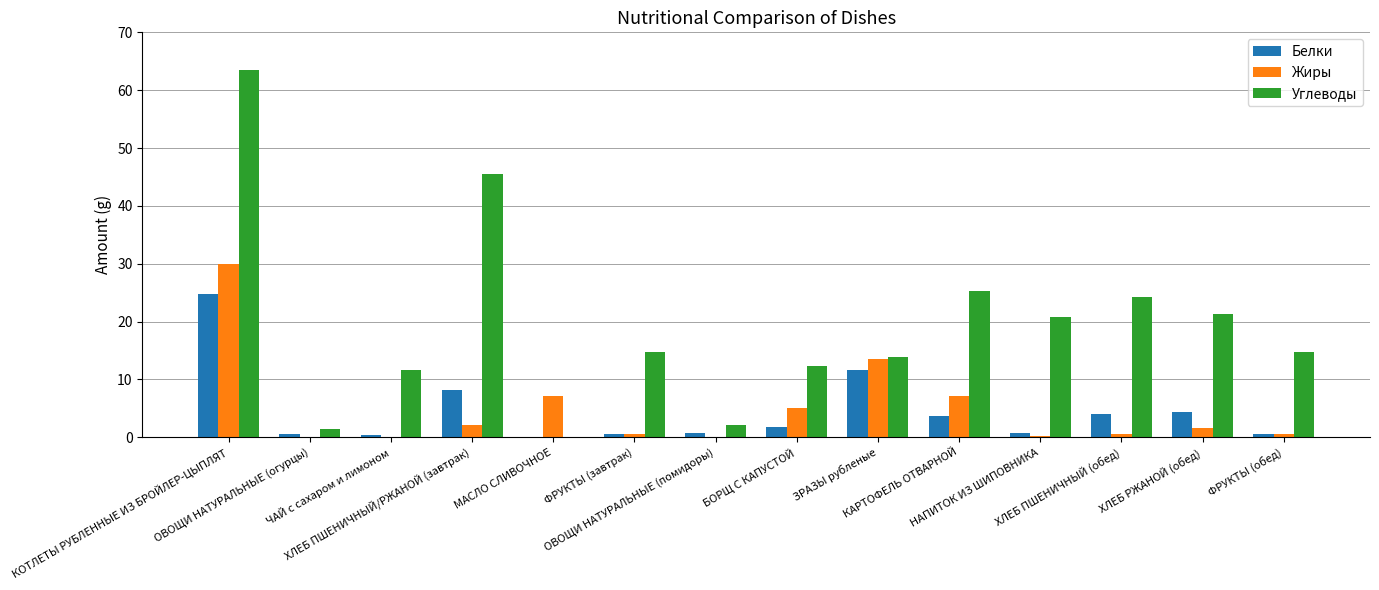

Are the bars grouped side by side (vs. stacked)?

Yes